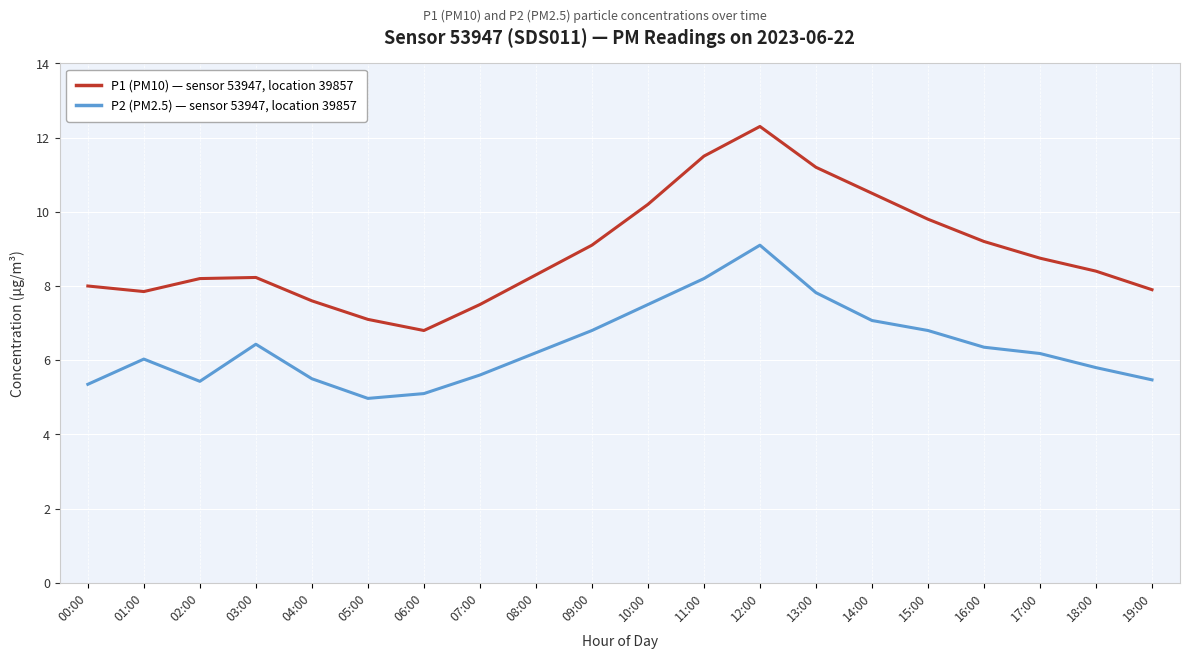

What is the spread (max minus min) of values at 02:00?

2.8